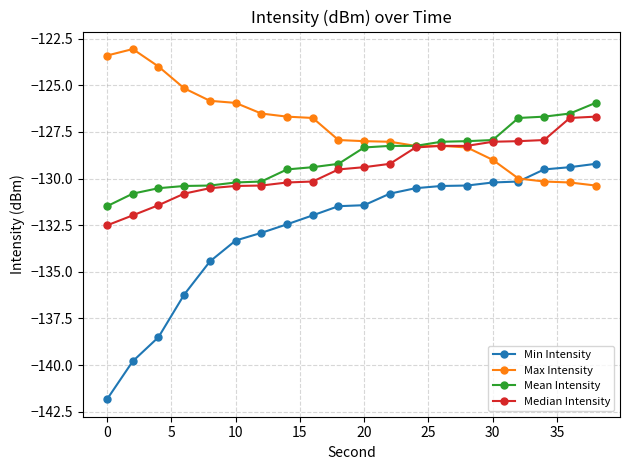

What is the value of the Median Intensity point at the 16th from the left?

-128.0